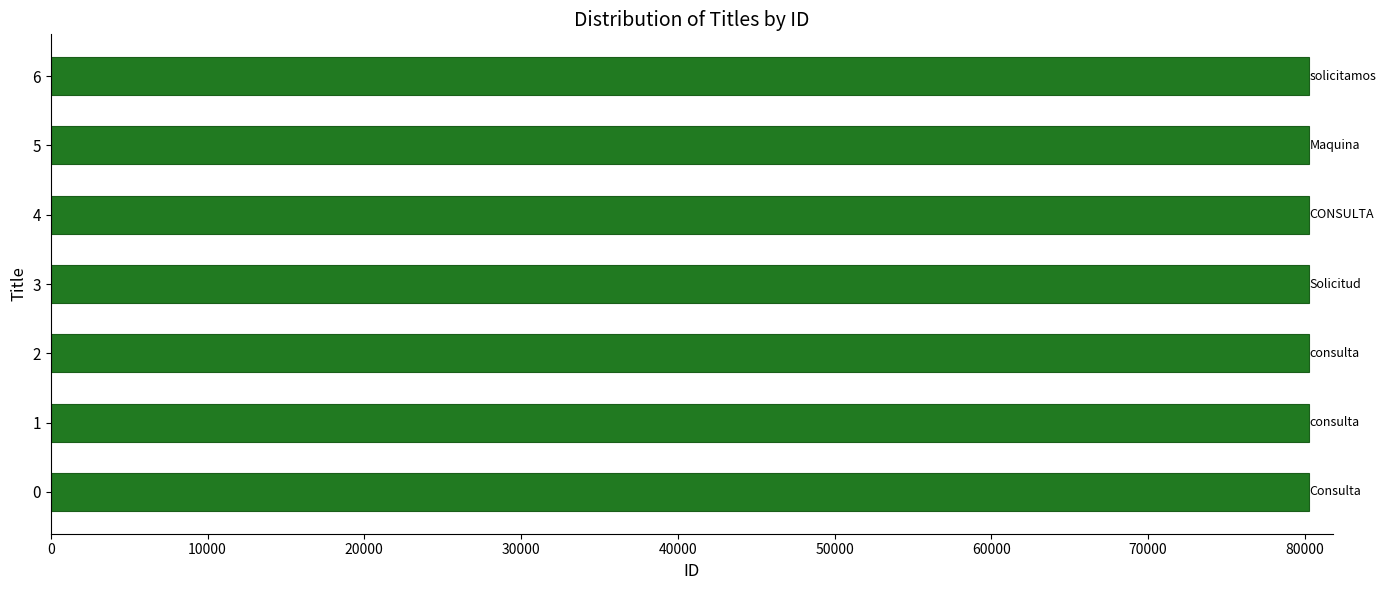

What is the sum of all values?

561891